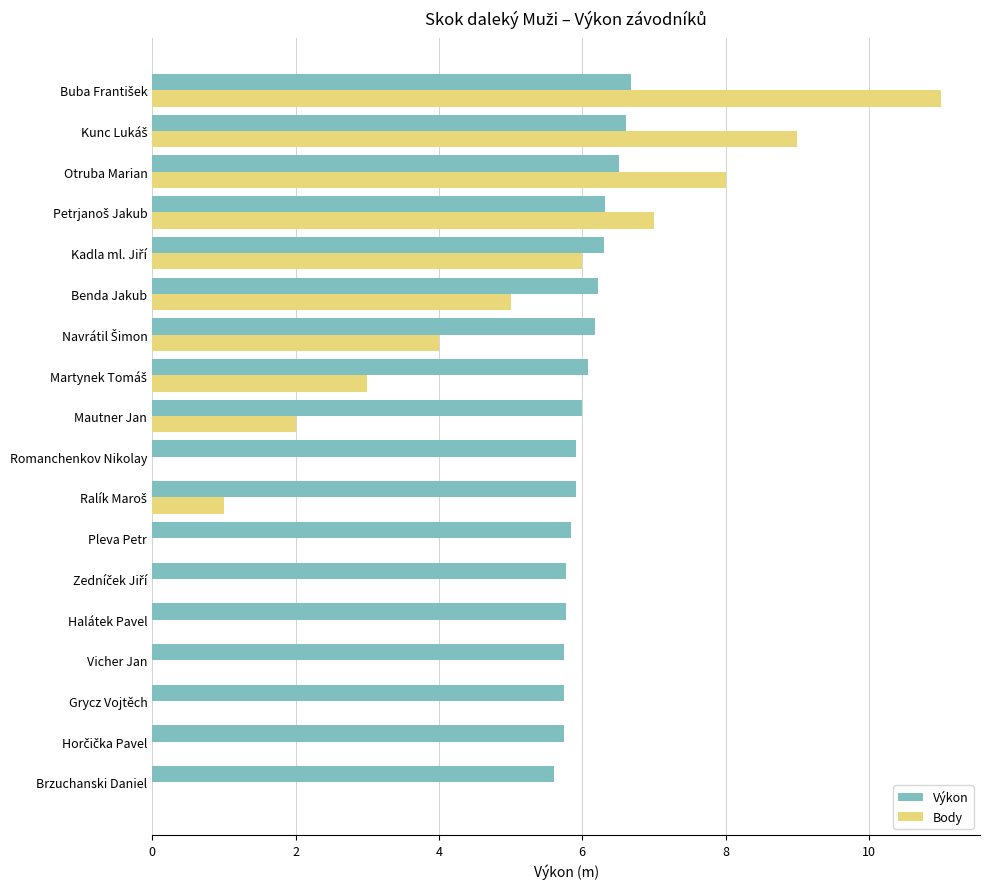

What is the sum of the Body values at Grycz Vojtěch and Mautner Jan?

2.0